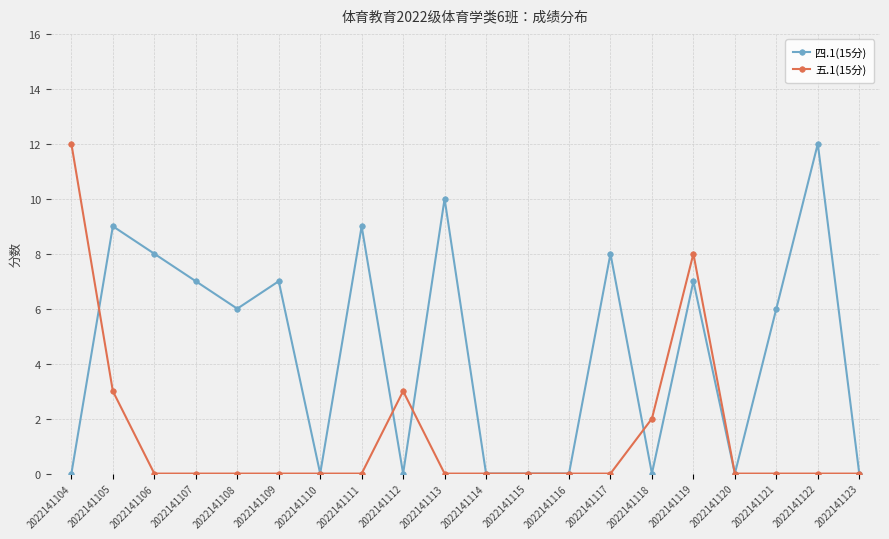

Where do 四.1(15分) and 五.1(15分) first cross each other?

2022141104 and 2022141105